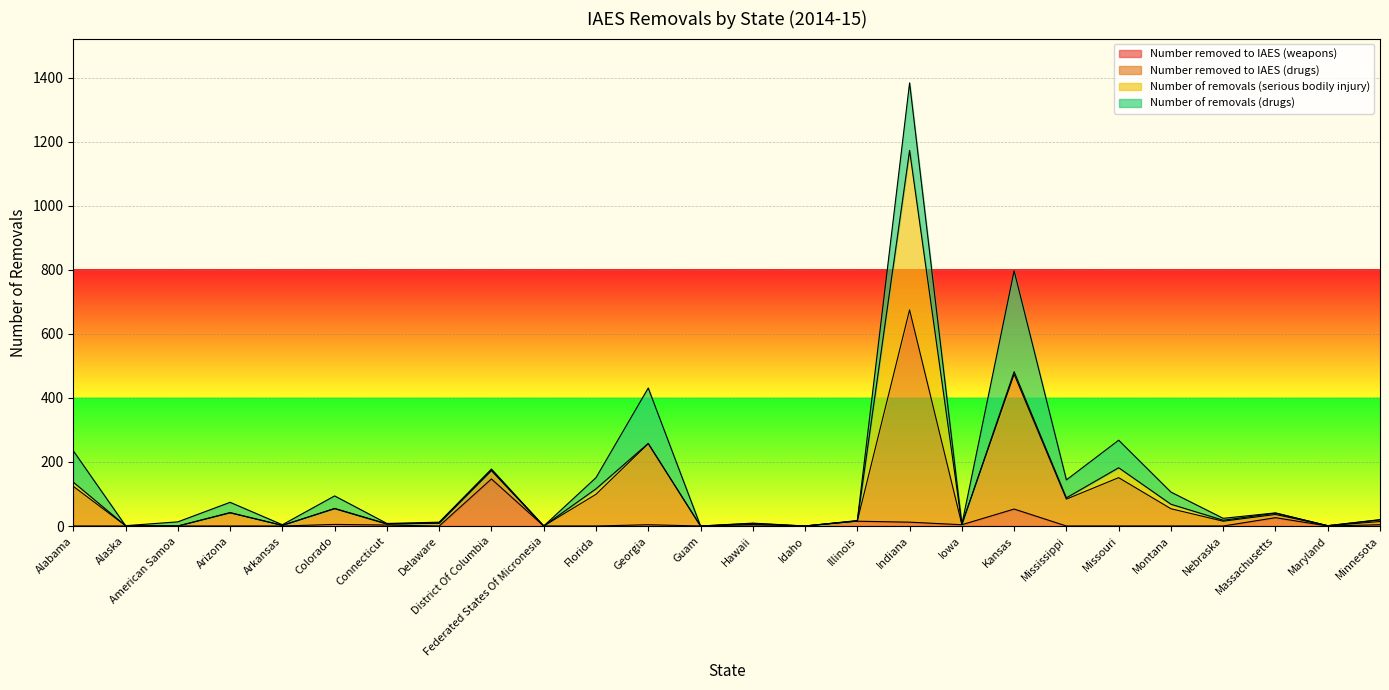

How many positive values does the Number removed to IAES (drugs) series have?

23